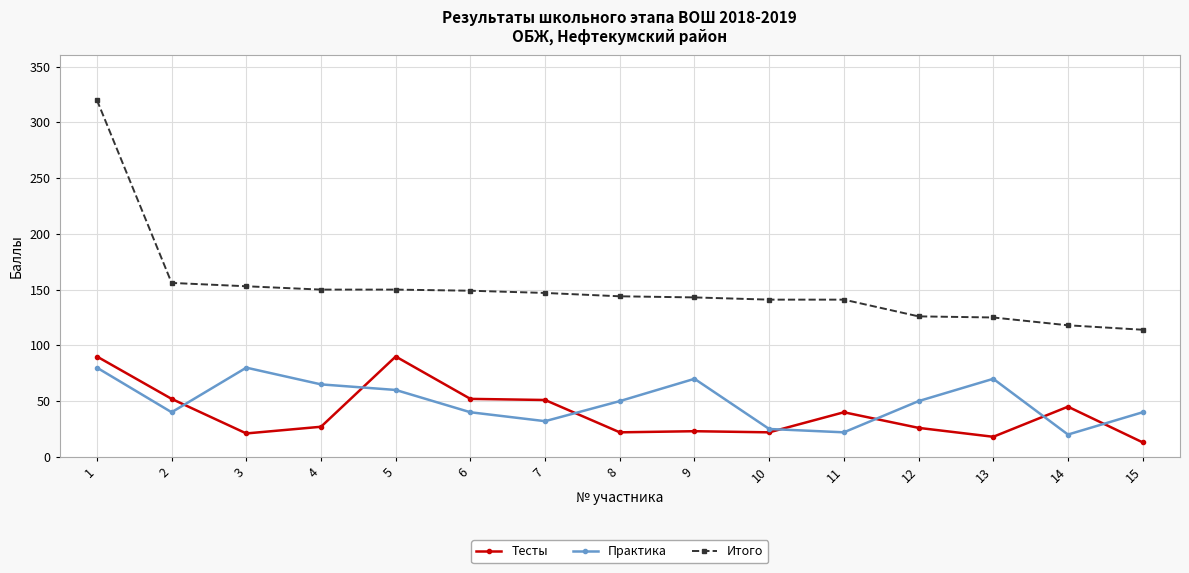

Is the value of Тесты at 11 greater than the value of Практика at 8?

No